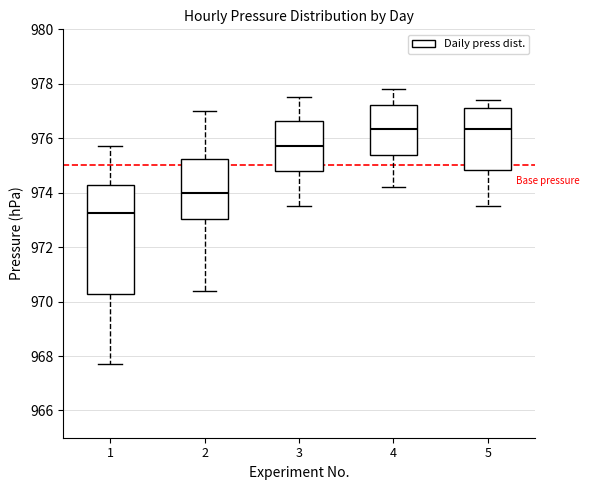

Reading left to right, read every box against the y-axis: the position of its median line, the range the box covers, and the ends of its whiskers. The values are not printed on the chart, so give them approximately, as read against the axis.

1: median 973.2, box 970.2 to 974.4, whiskers 967.8 to 975.8
2: median 974.0, box 973.0 to 975.2, whiskers 970.4 to 977.0
3: median 975.8, box 974.8 to 976.6, whiskers 973.6 to 977.6
4: median 976.4, box 975.4 to 977.2, whiskers 974.2 to 977.8
5: median 976.4, box 974.8 to 977.2, whiskers 973.6 to 977.4